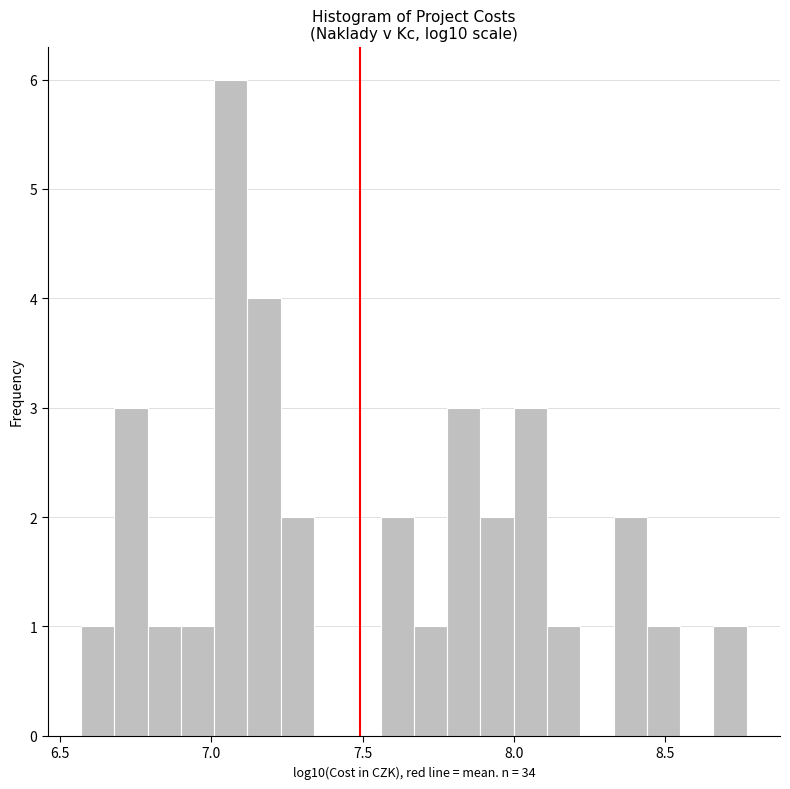

Around what value on the x-axis is the tallest bar? Give the approximate position of its centre, as read against the axis.

7.05